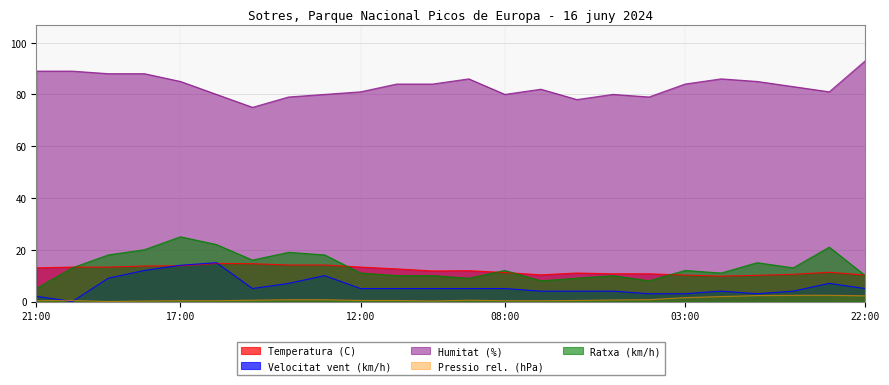

What position from the left is 14:00?

8